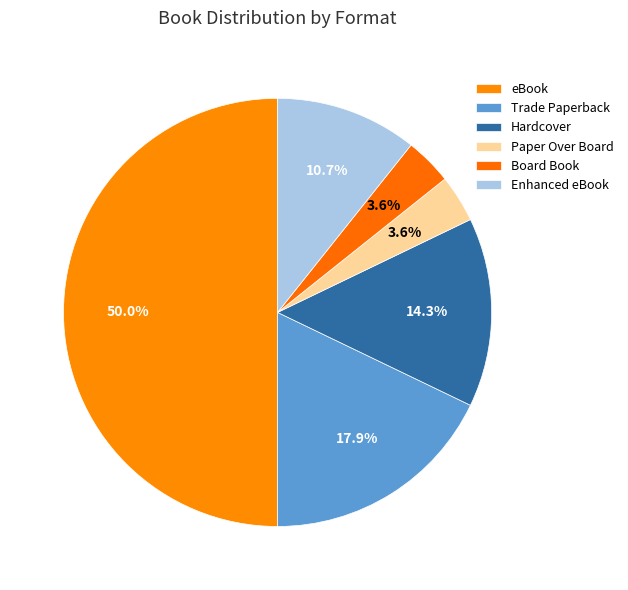

True or false: eBook accounts for 58% of the total.

False